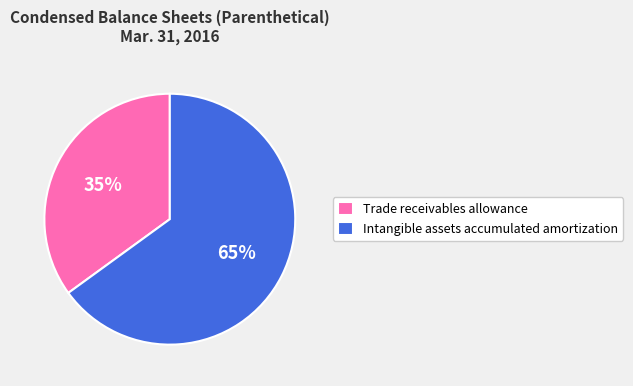

Count the number of slices in the pie.

2